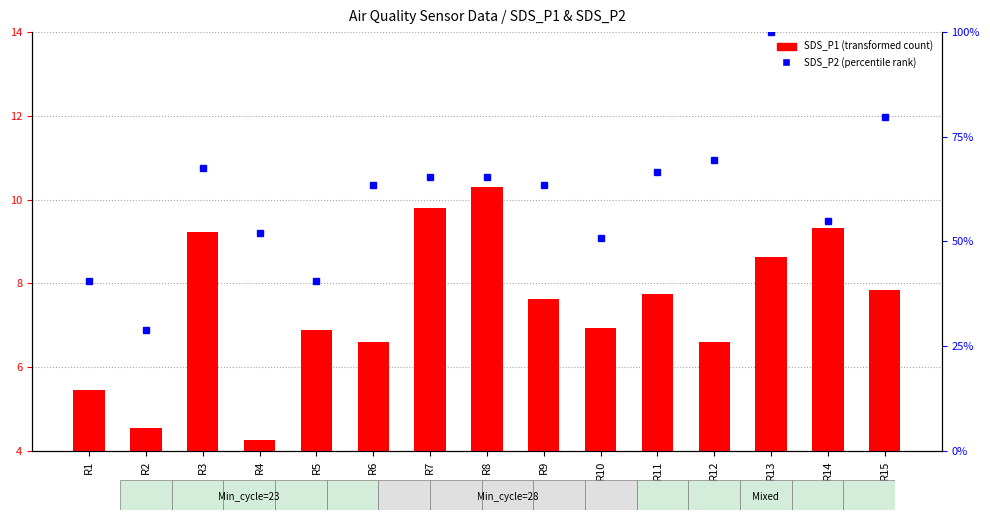

Where is the data nearest to the value 7?

R10